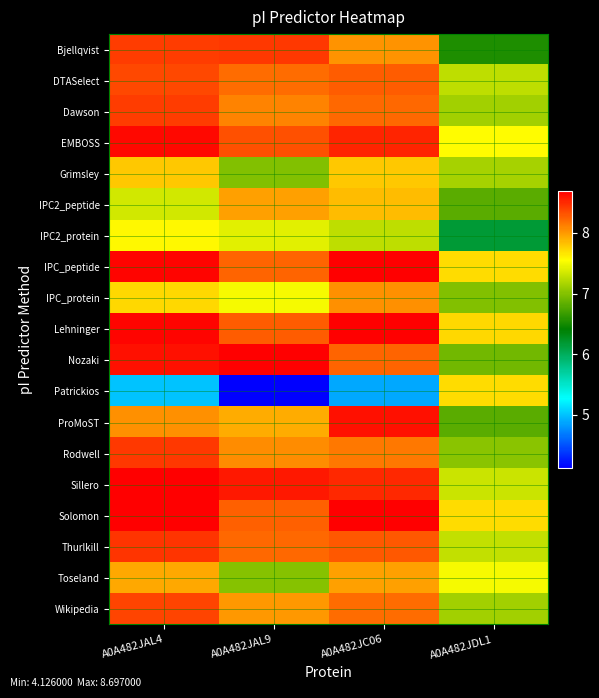

Which series has the widest spread of values?

Patrickios